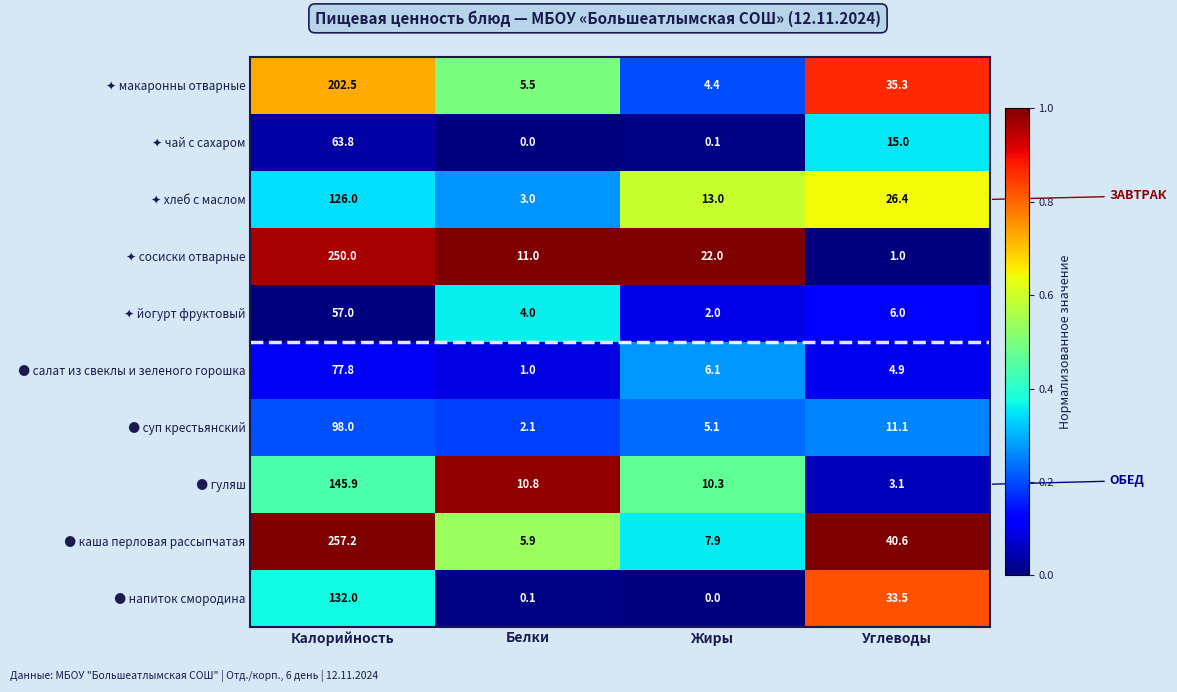

What is the greatest value displayed?

257.2